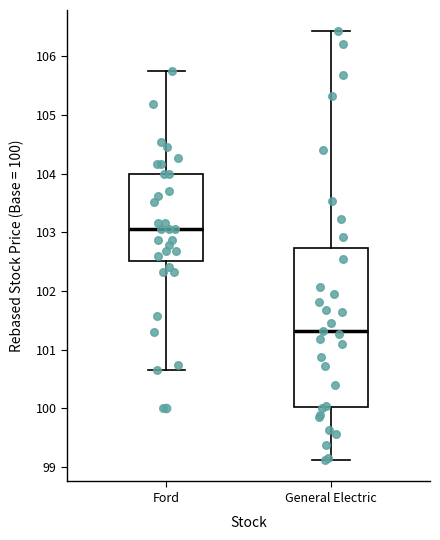

Which box's median line is the highest?

Ford